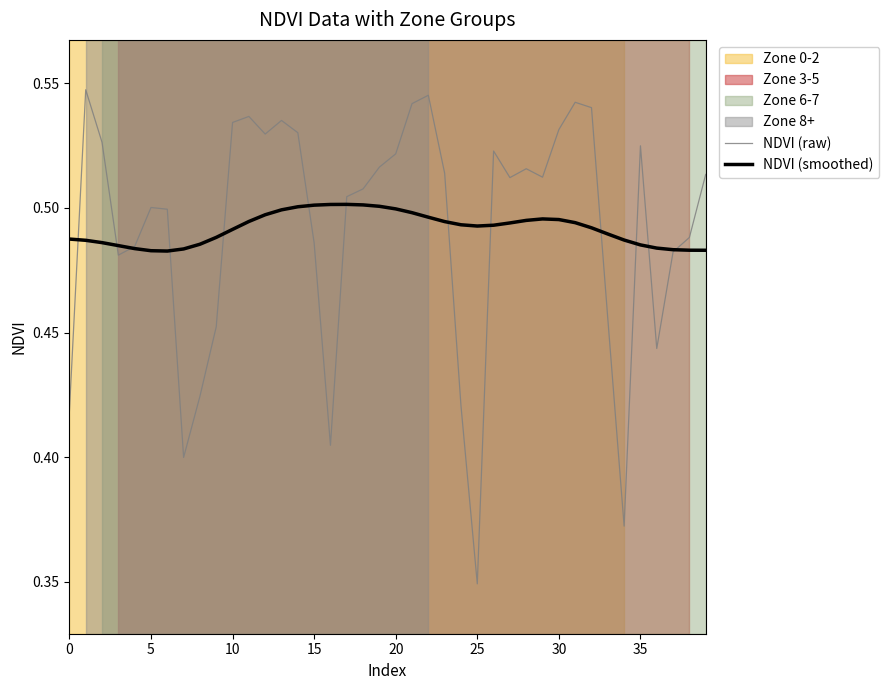

At 29, list the series in order from largest to smallest.

NDVI (raw), NDVI (smoothed)